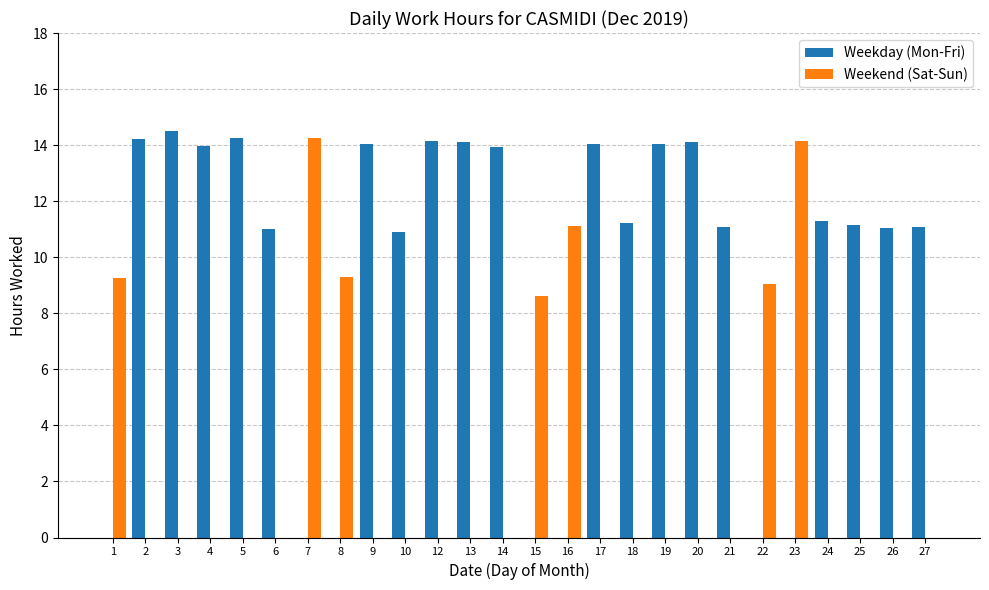

What is the sum of all Weekday (Mon-Fri) values?

244.2